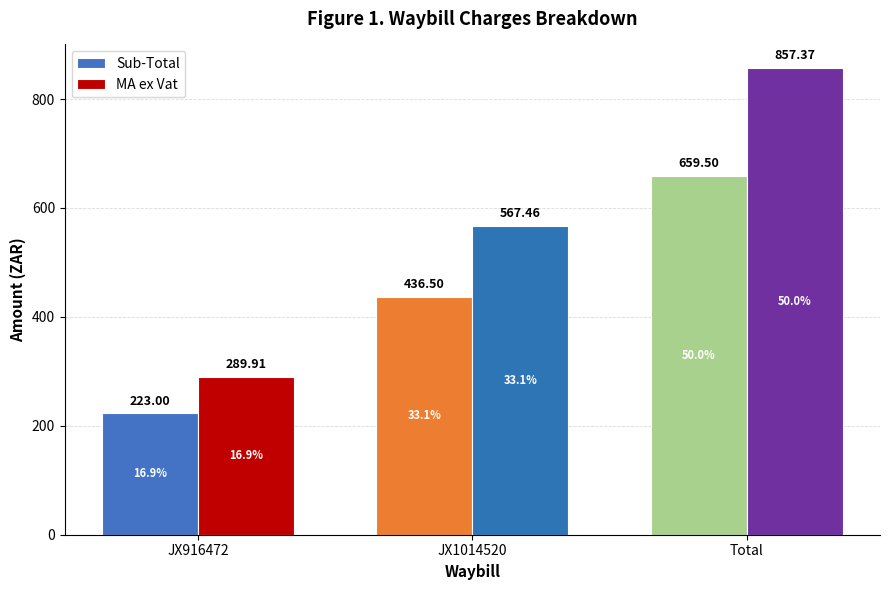

Are the bars horizontal?

No